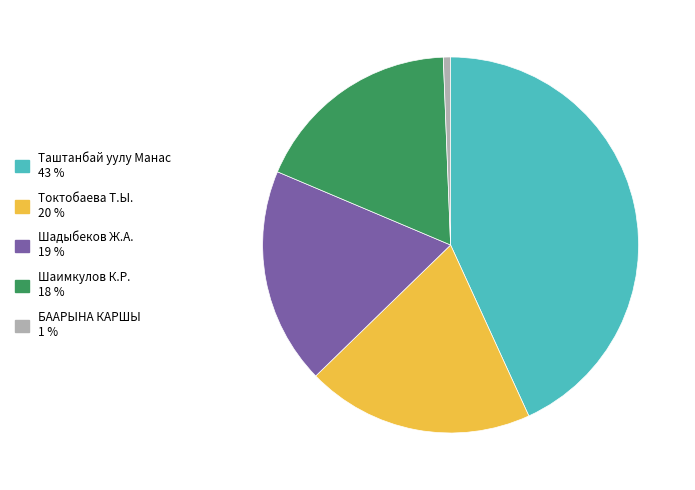

Is there a majority slice in this chart?

No